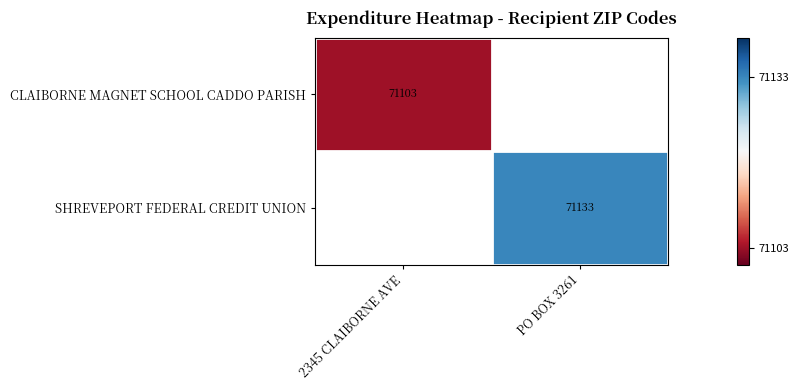

How many series are shown in this chart?

2